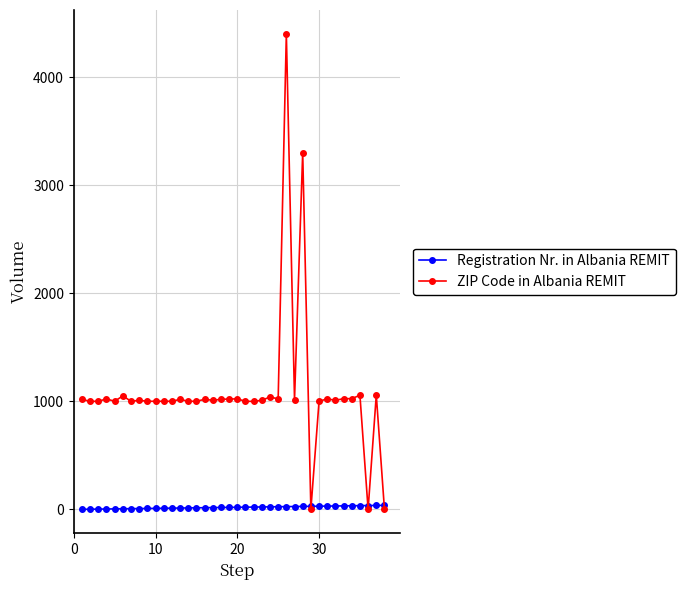

Which series has the largest total across all categories?

ZIP Code in Albania REMIT